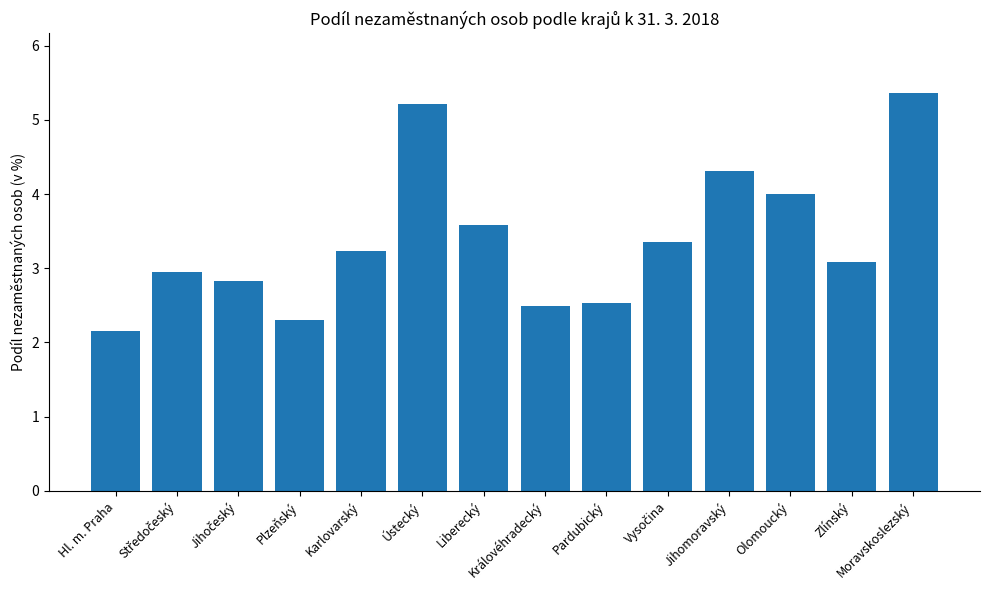

Count the number of categories in the chart.

14